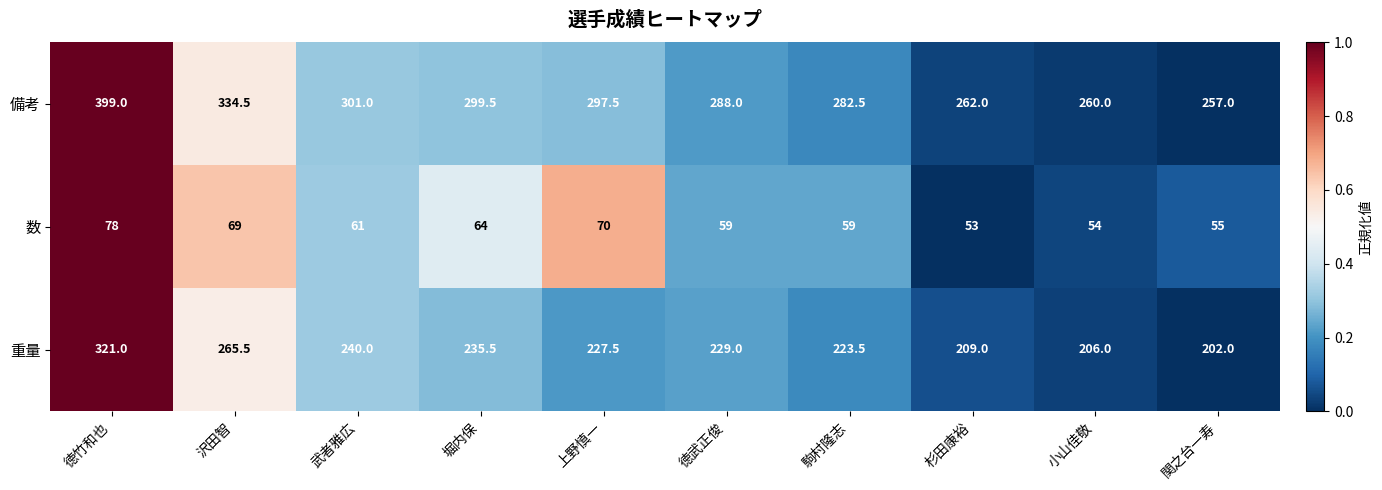

Which series has the largest total across all categories?

備考